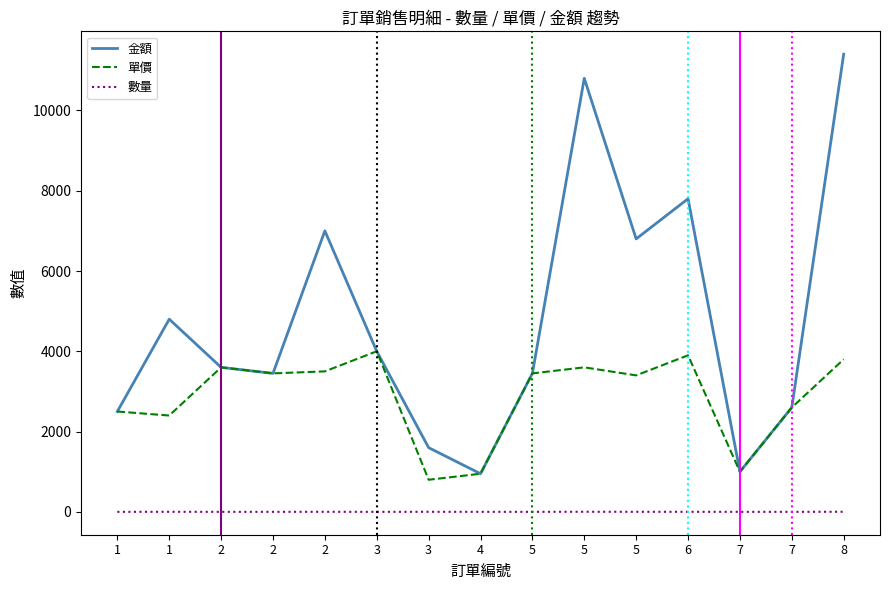

In 金額, how many points are higher than both neighbors (excluding endpoints)?

4